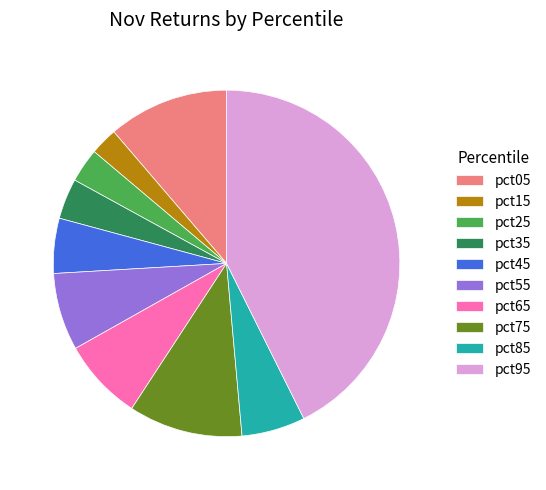

How many slices are in this pie chart?

10